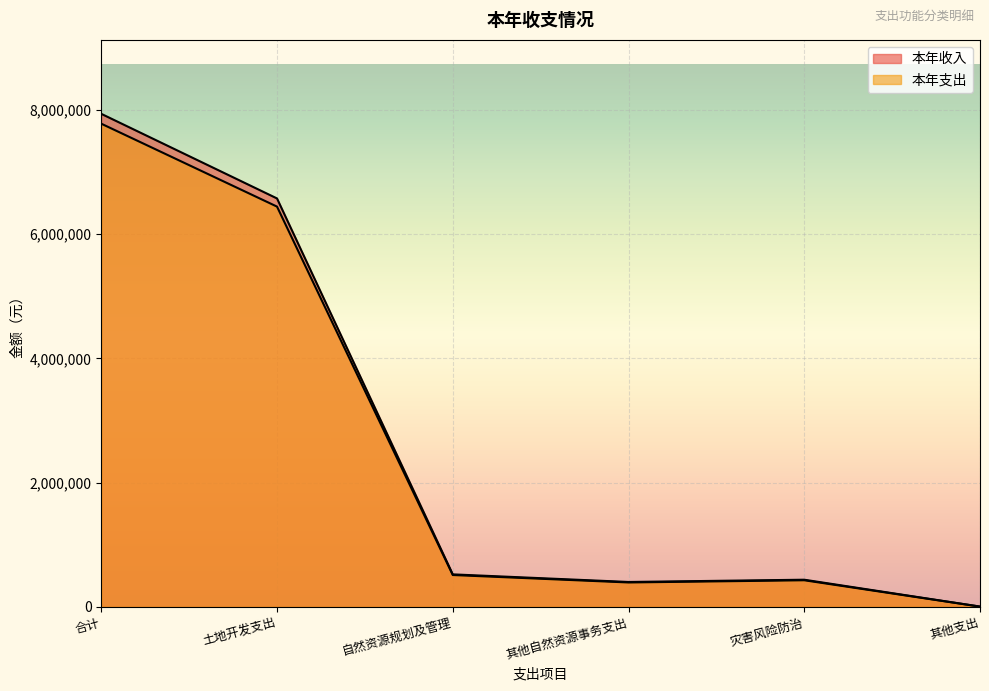

Rank the series by their maximum value, from highest to lowest.

本年收入, 本年支出